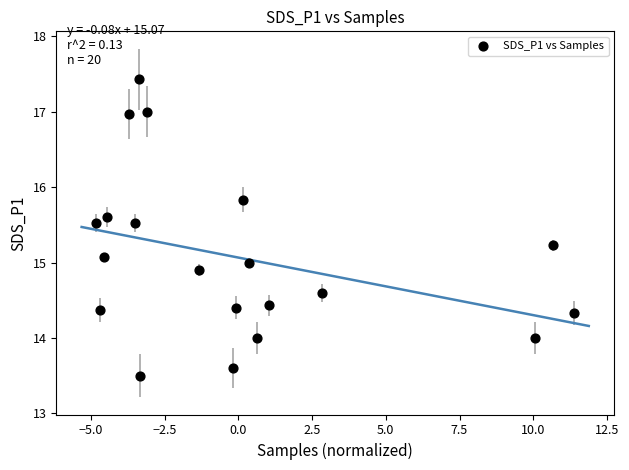

What is the range of Y values (max minus min)?

3.9